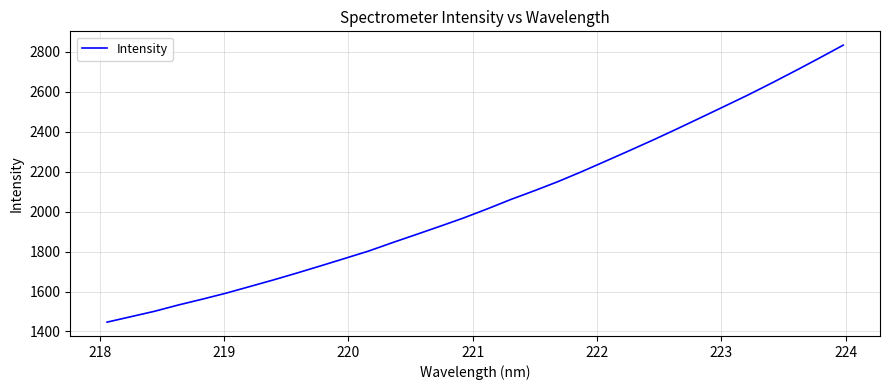

What is the average value?

2044.1